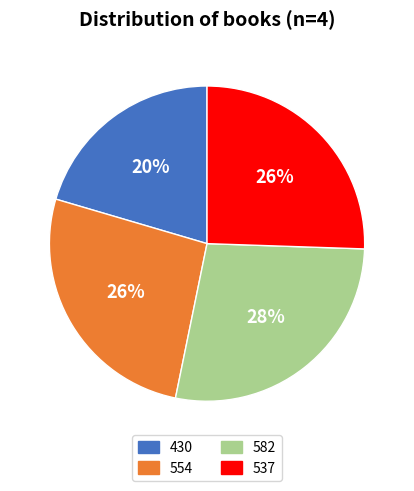

To the nearest percent, what portion does 554 represent?

26%